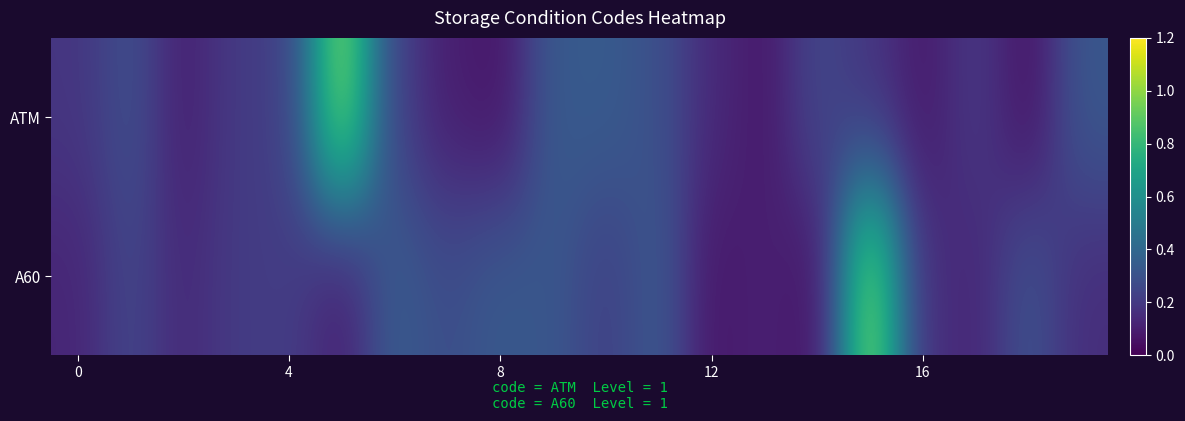

How many data points does each series have?

20